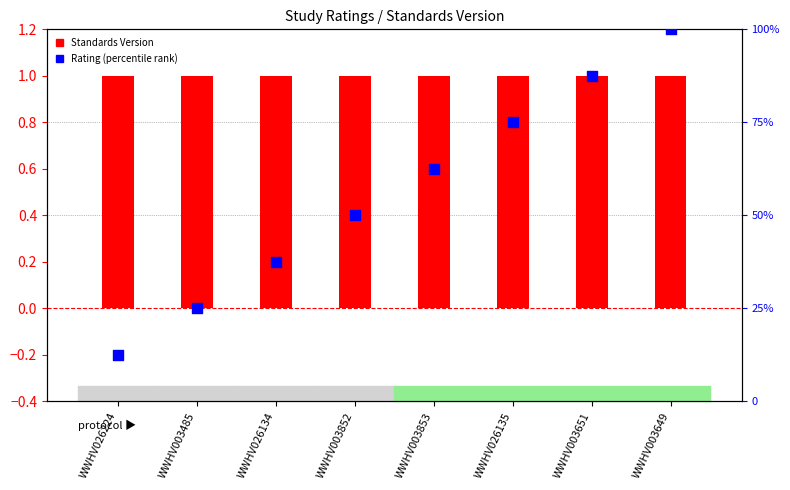

At how many categories does at least one series exceed 3?

8